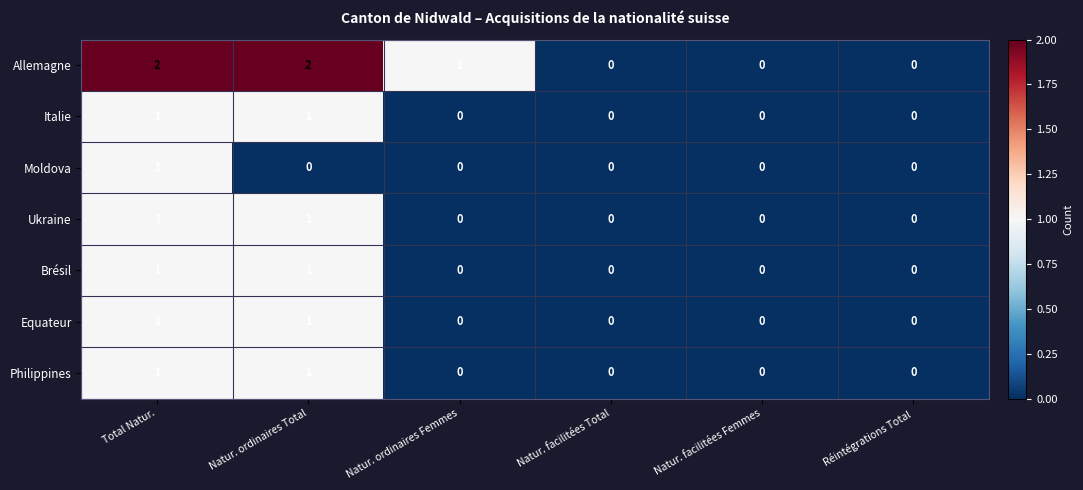

Which series has the widest spread of values?

Allemagne